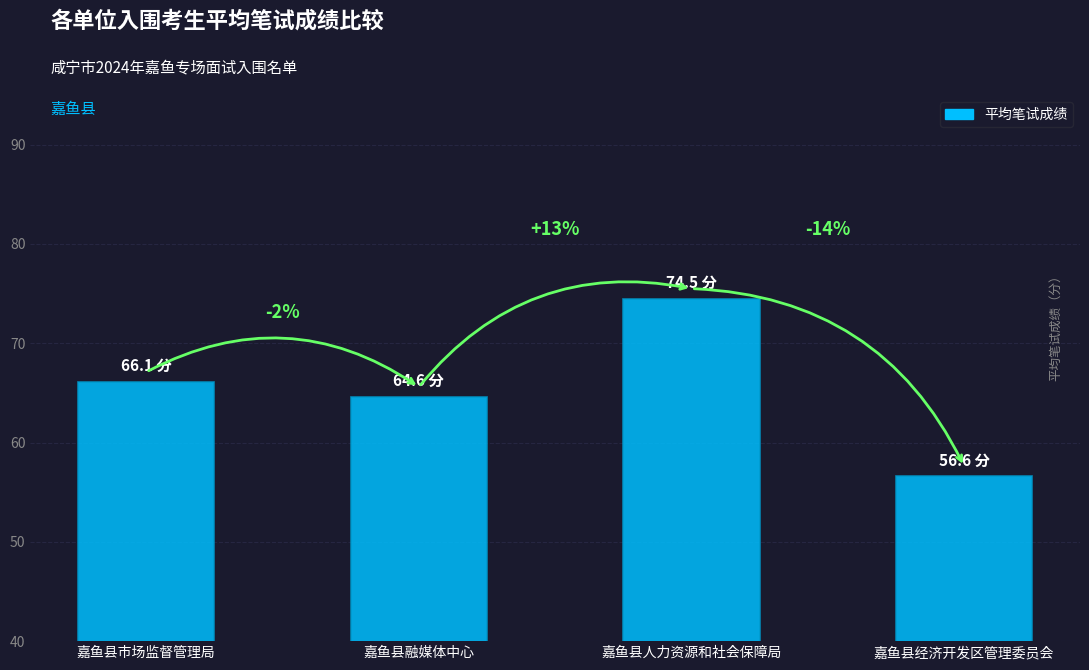

Rank the categories by value from lowest to highest.

嘉鱼县经济开发区管理委员会, 嘉鱼县融媒体中心, 嘉鱼县市场监督管理局, 嘉鱼县人力资源和社会保障局